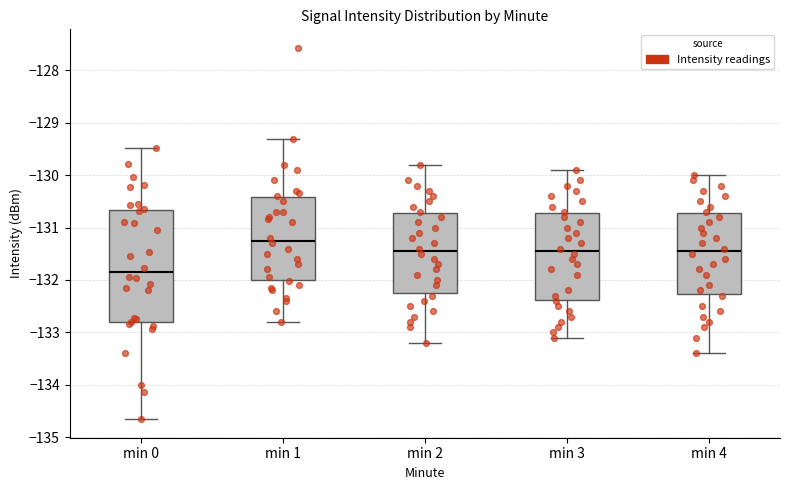

Which box's median line is the highest?

min 1